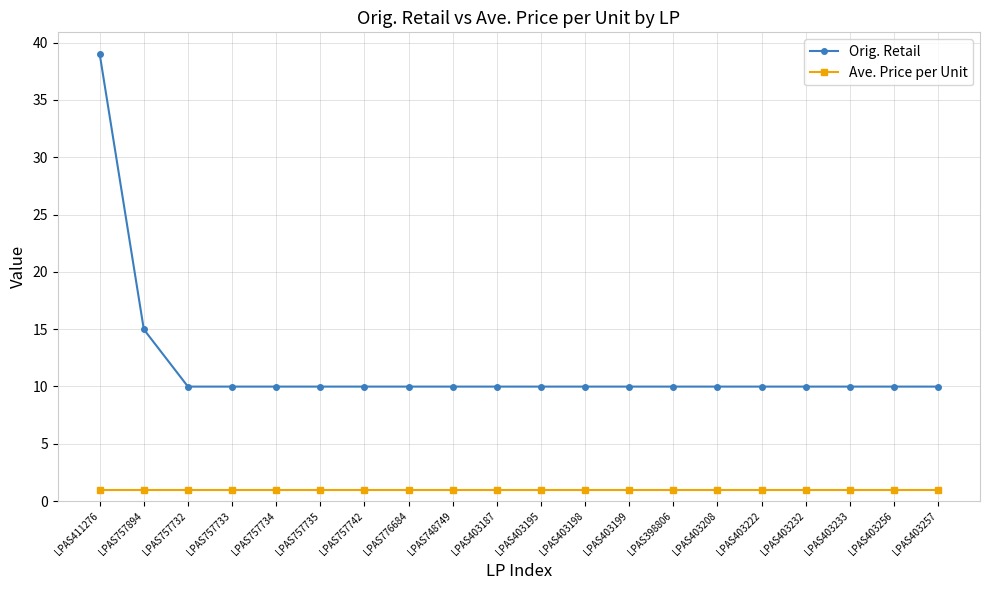

Which series has the largest range (max minus min)?

Orig. Retail